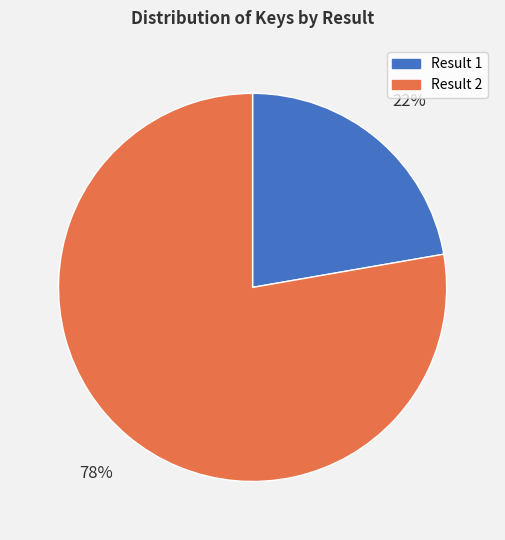

How many slices are in this pie chart?

2